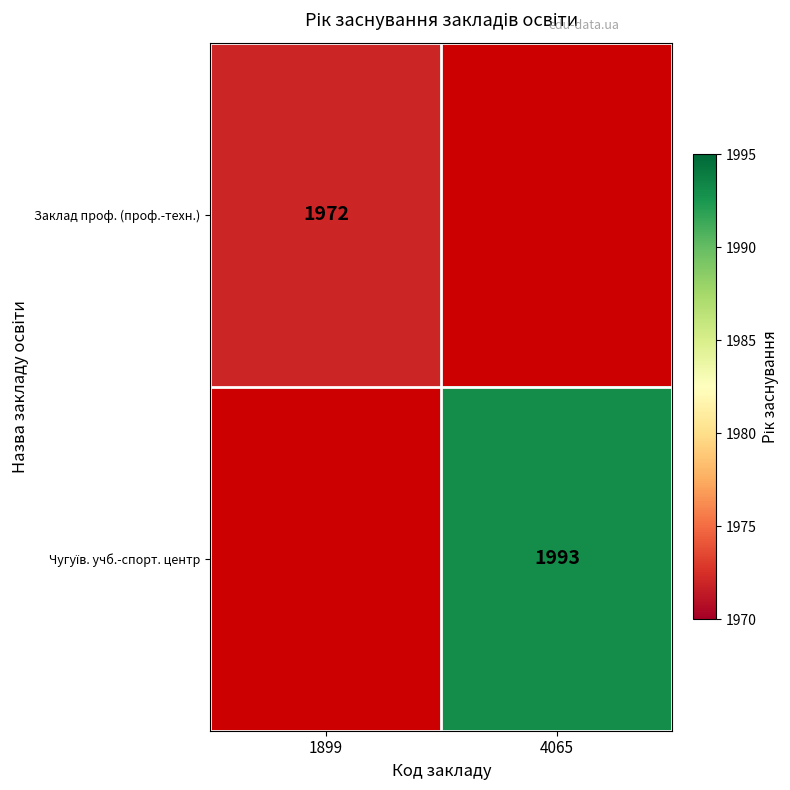

How many distinct data groups are displayed?

2